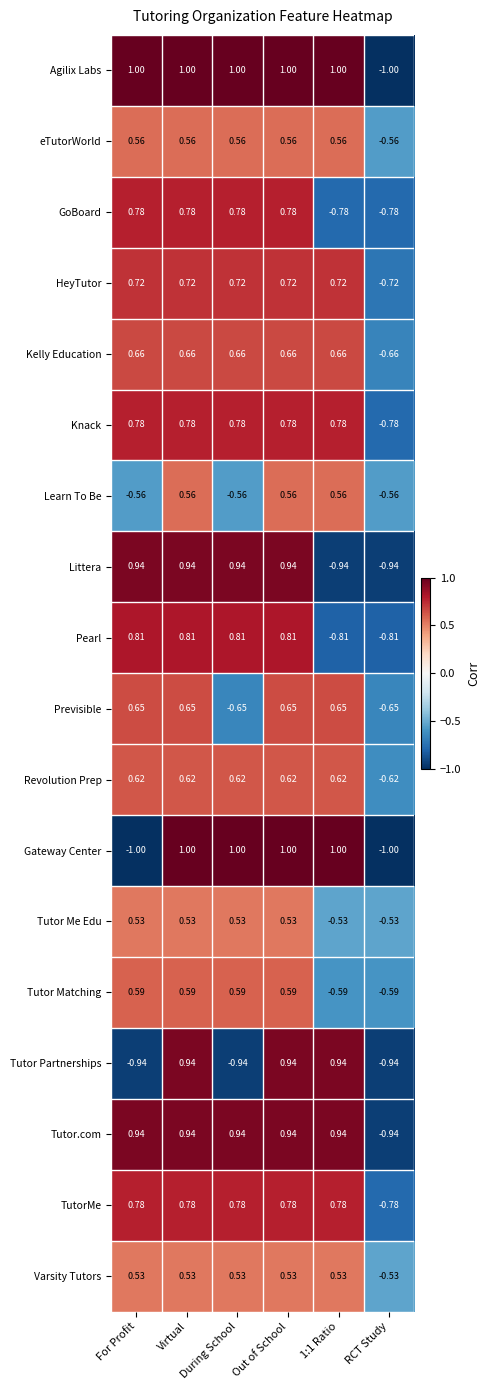

Between For Profit and 1:1 Ratio, which series saw the biggest shift?

Gateway Center